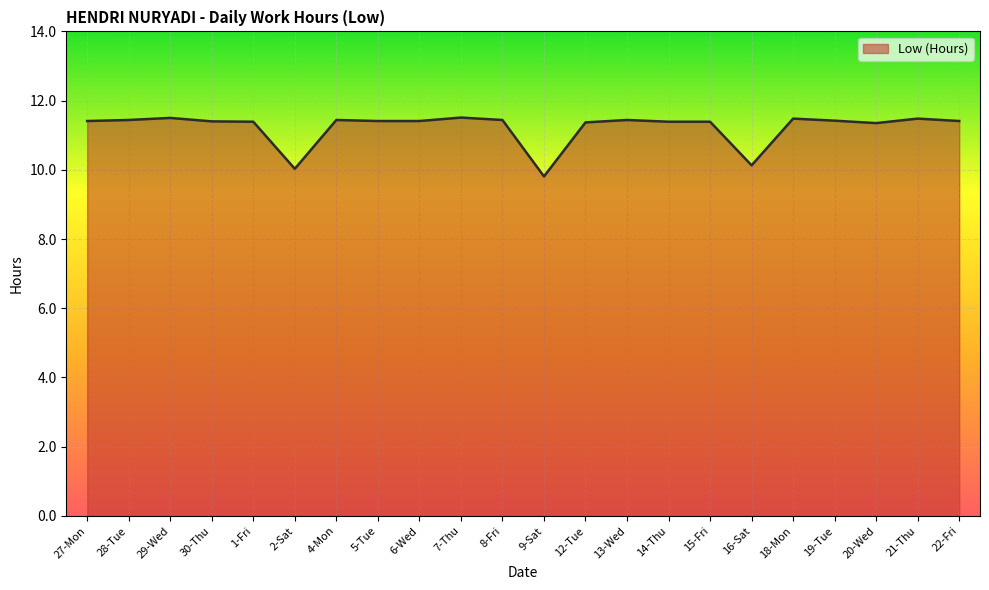

Approximately how many times larger is the value at 21-Thu compared to 6-Wed?

1.0